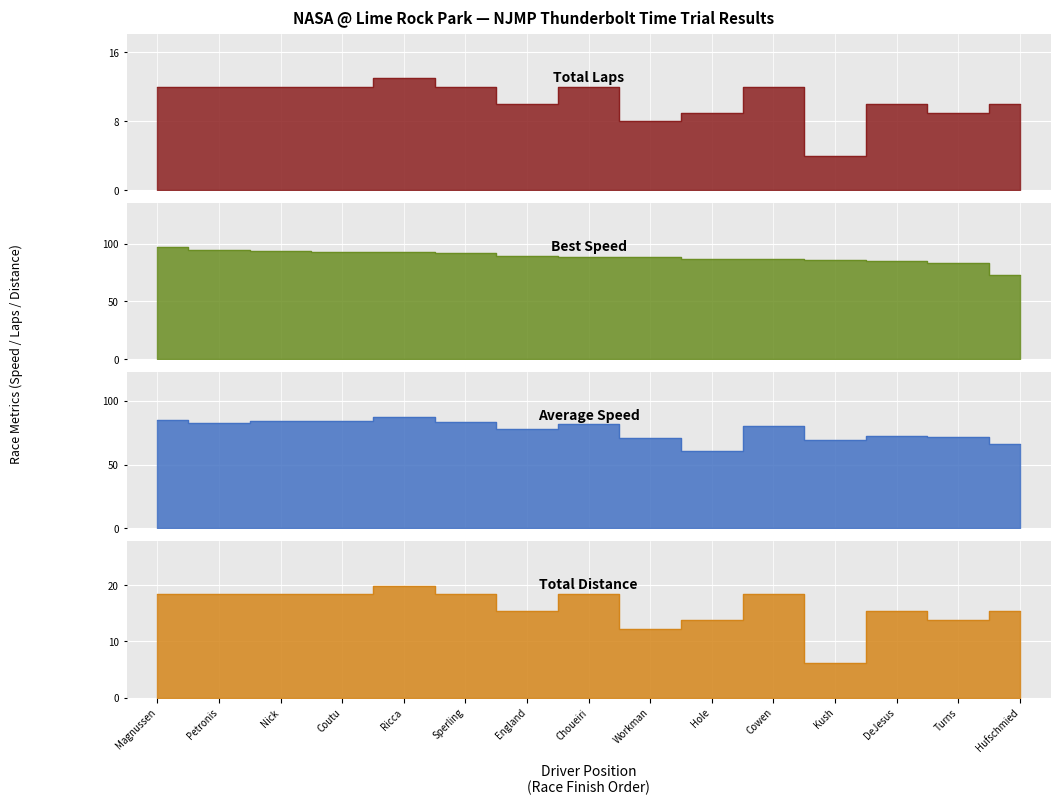

The Total Laps series shows 9.0 at Hole. True or false?

True